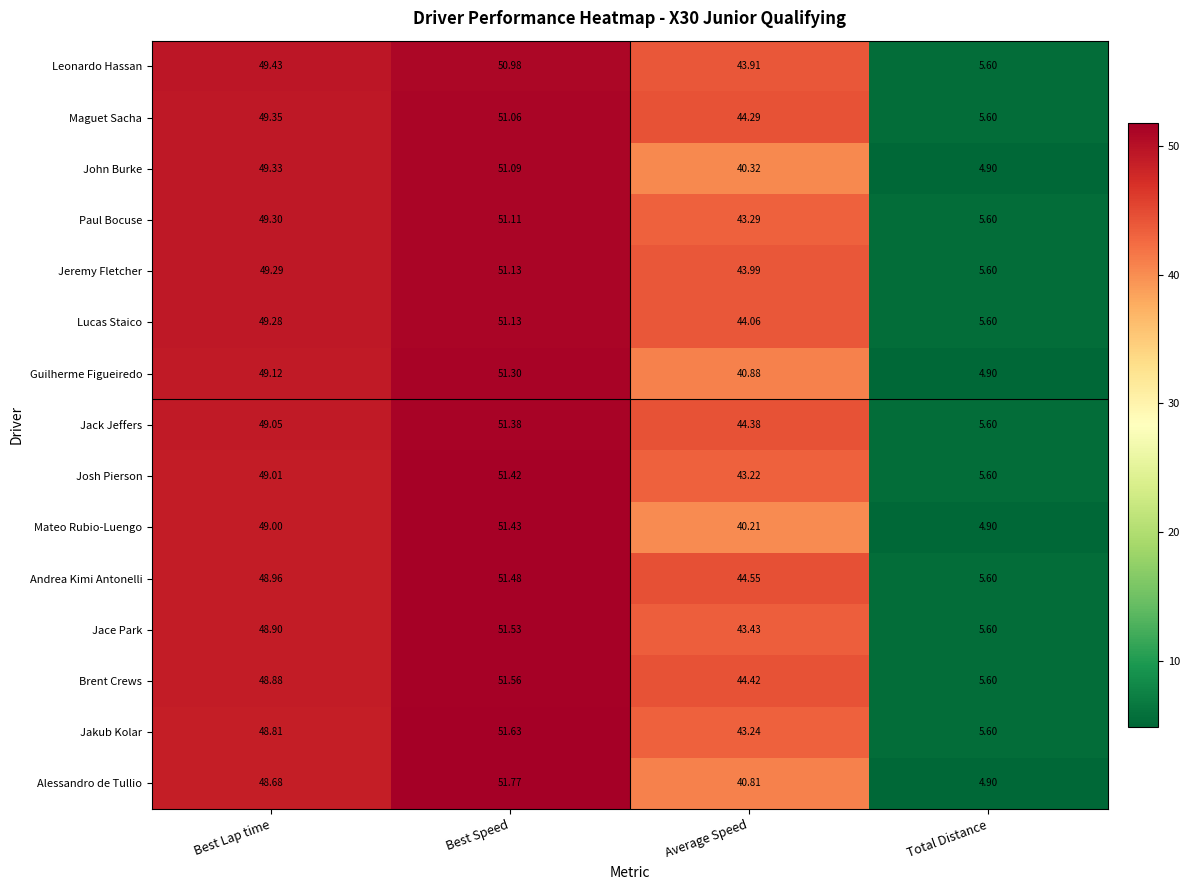

At which category does the chart reach its peak across all series?

Best Speed